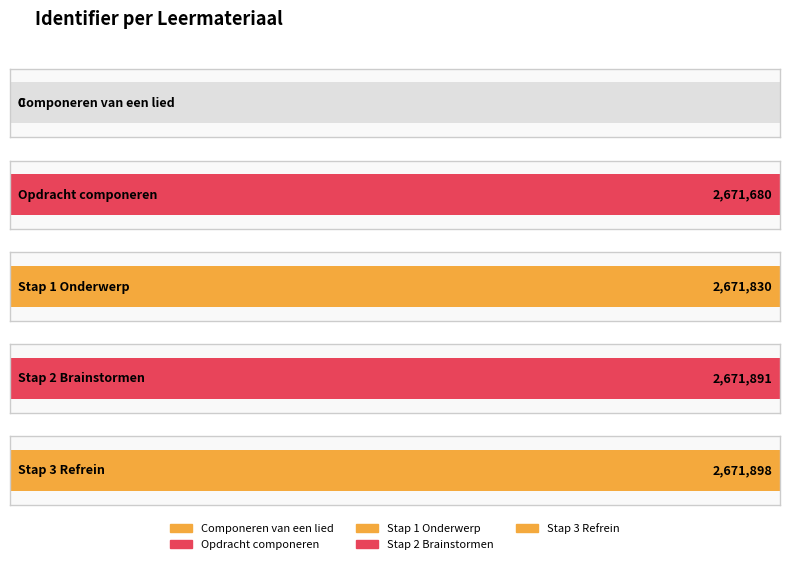

Rank the categories by value from highest to lowest.

Stap 3 Refrein, Stap 2 Brainstormen, Stap 1 Onderwerp, Opdracht componeren, Componeren van een lied